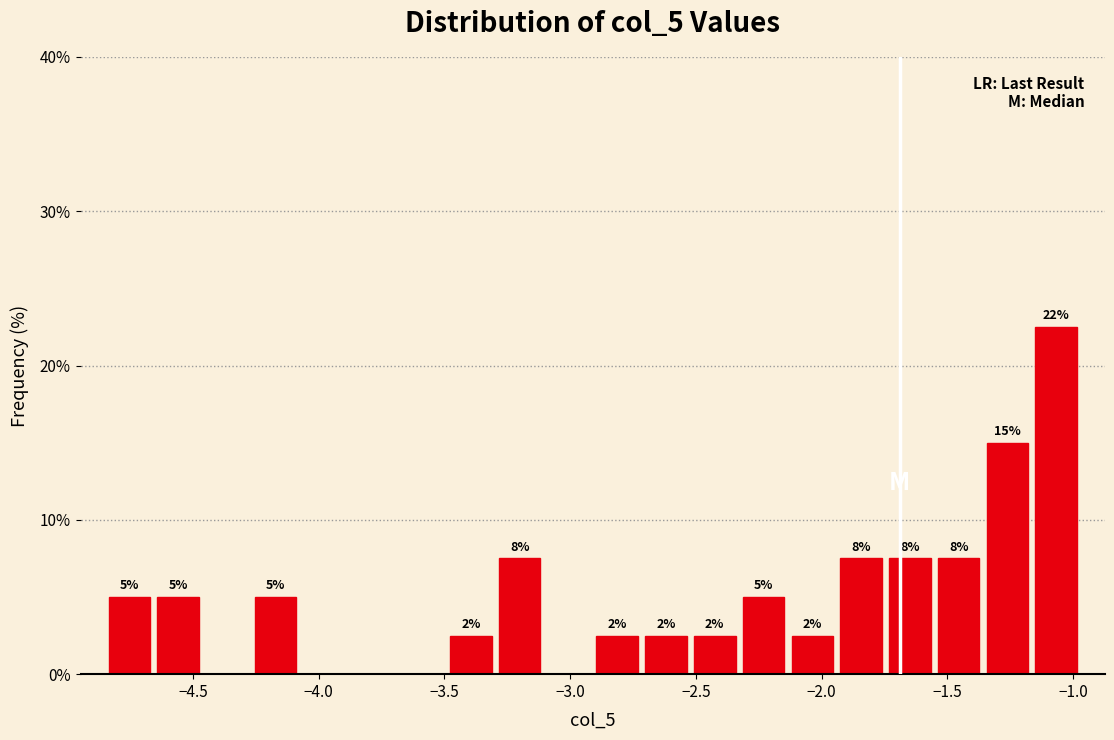

Around what value on the x-axis is the tallest bar? Give the approximate position of its centre, as read against the axis.

-1.05